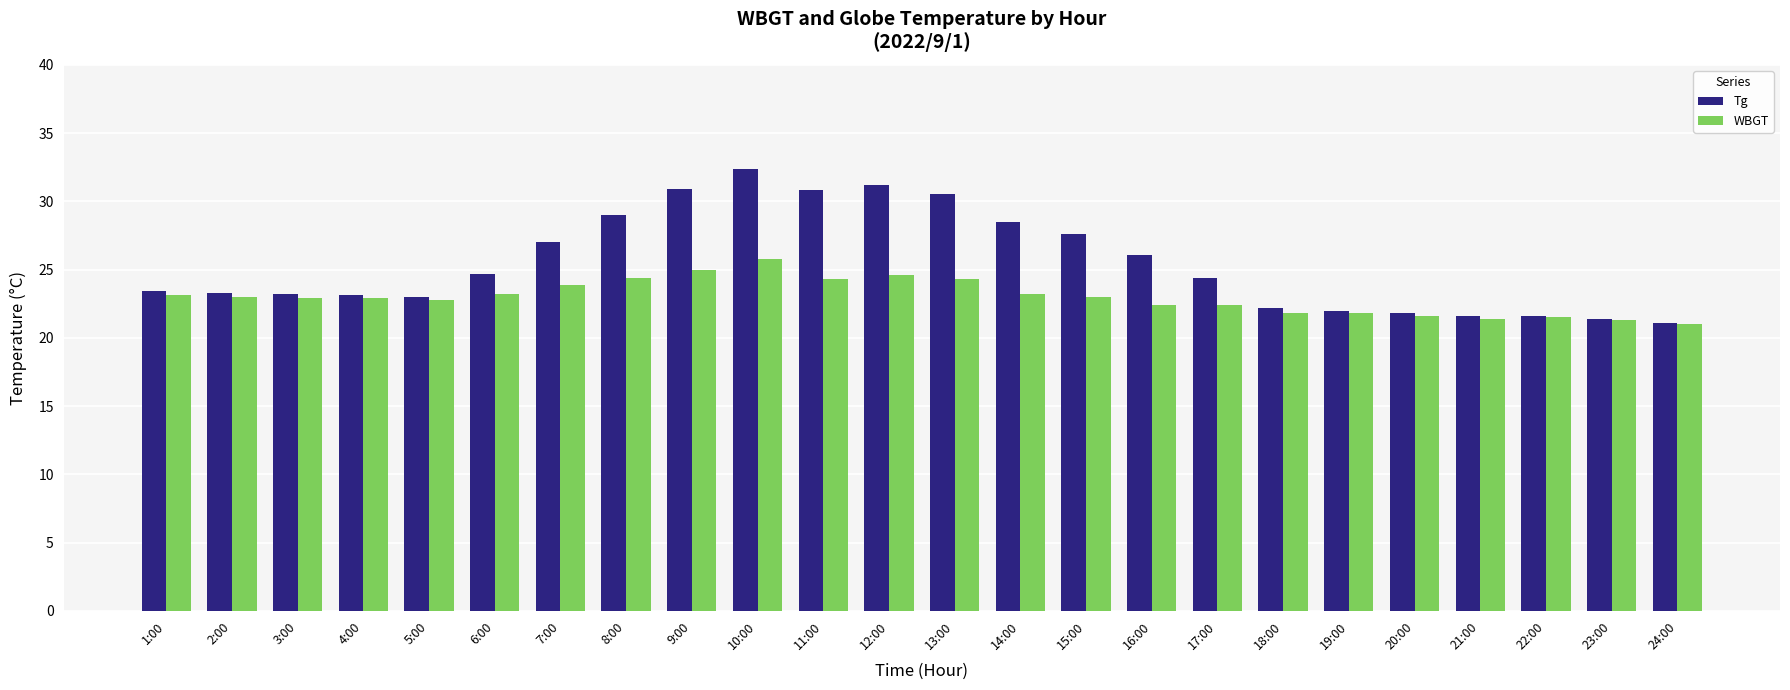

Is the value of Tg at 1:00 greater than the value of WBGT at 3:00?

Yes